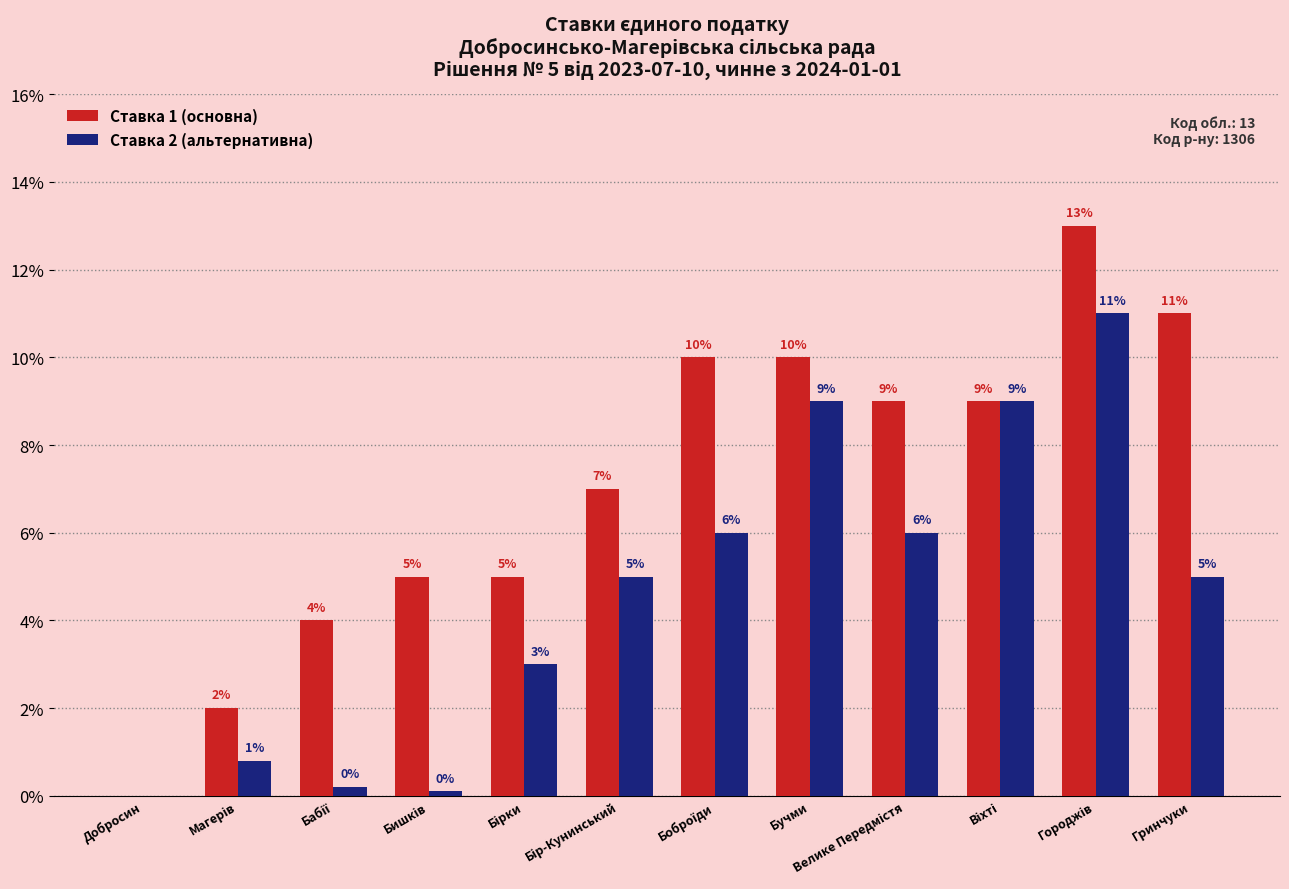

What is the average value of the Ставка 1 (основна) series?

7.1